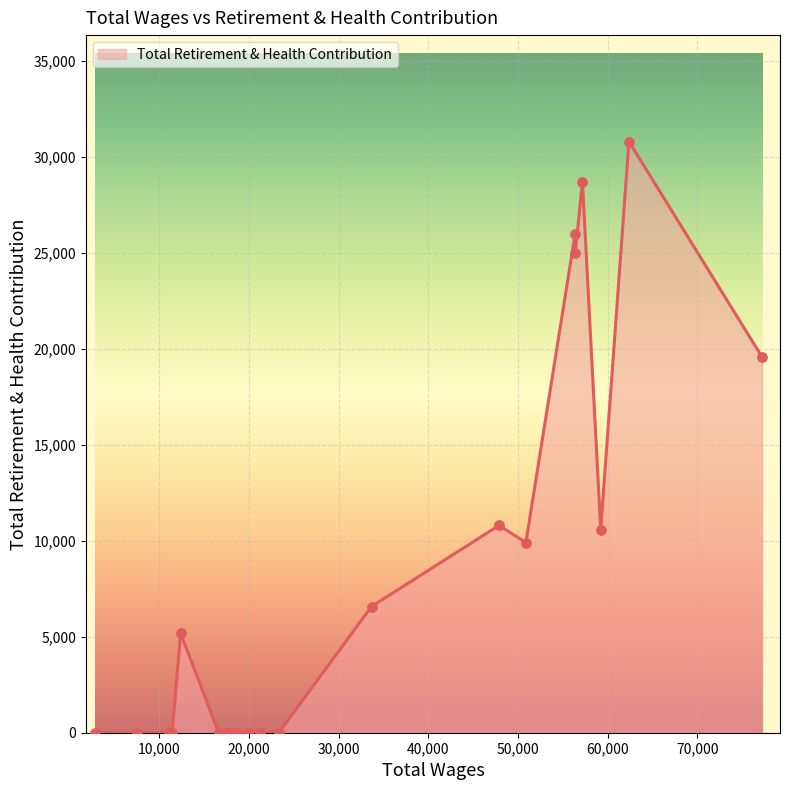

What is the difference between the maximum and minimum values?

30816